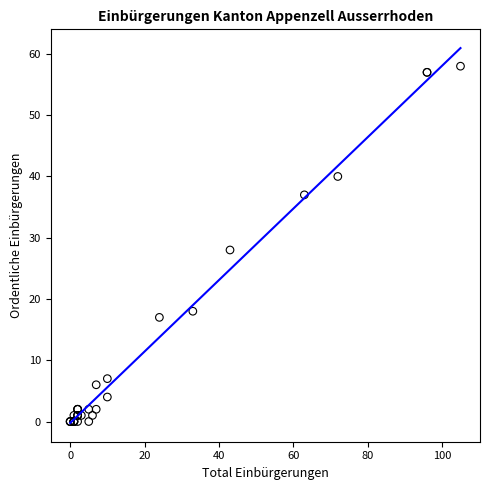

What Y value in the scatter plot is closest to 29?

28